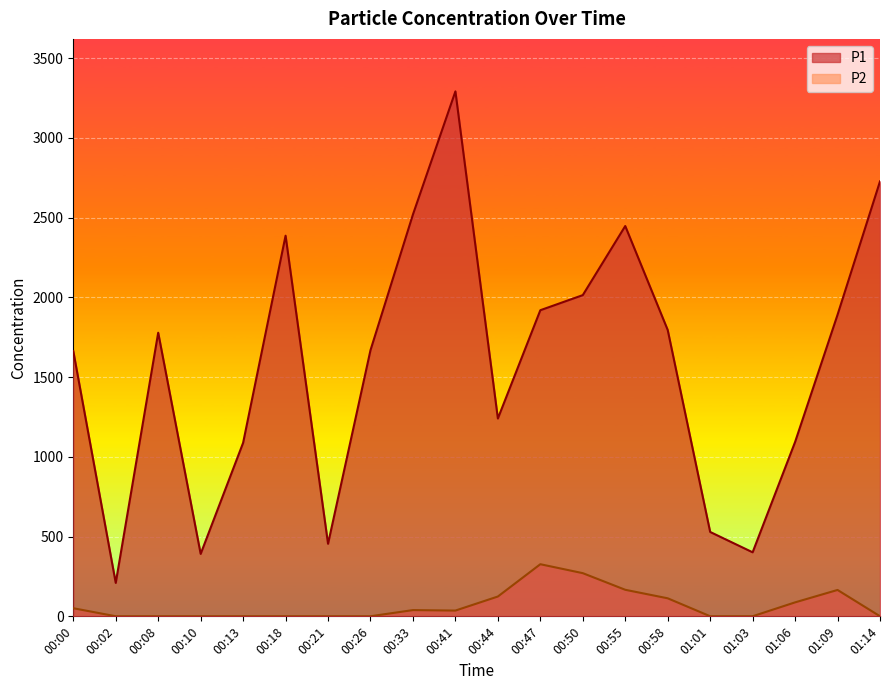

What is the value of the P2 point at the 18th from the left?

87.7